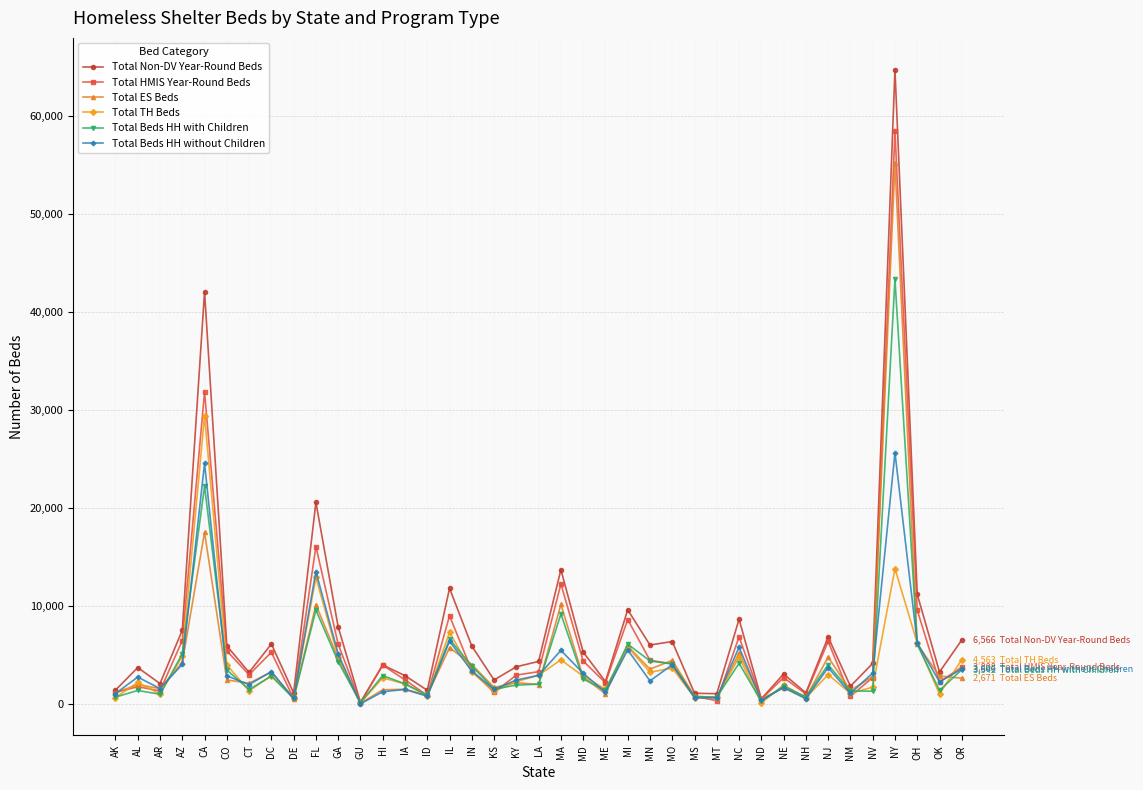

True or false: Total Non-DV Year-Round Beds has more than 2 points higher than both neighbors.

True